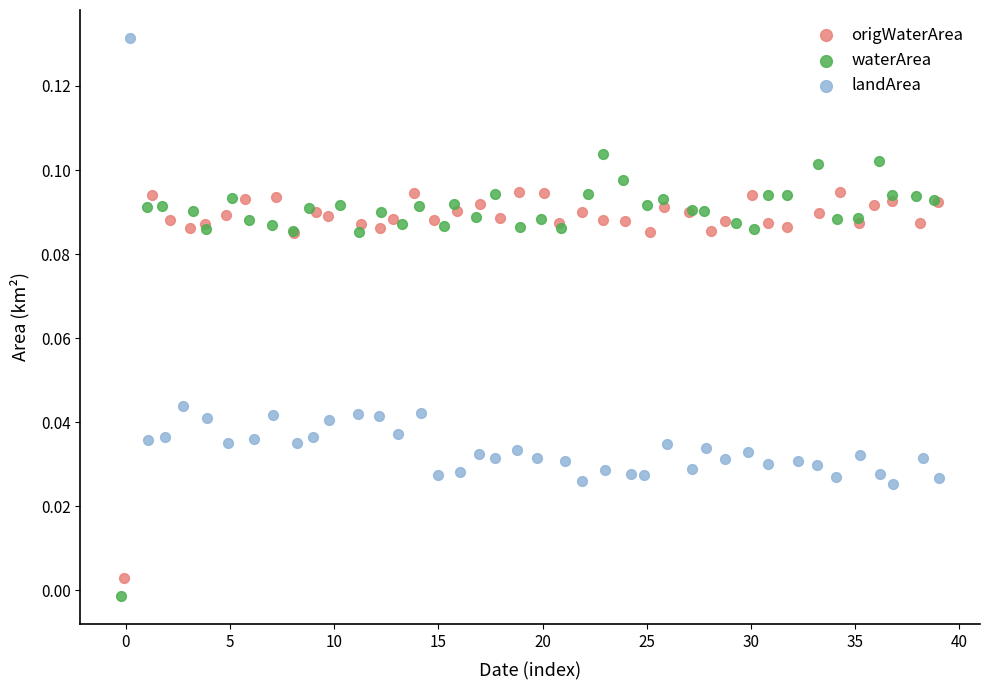

Which series contains the highest Y value?

landArea